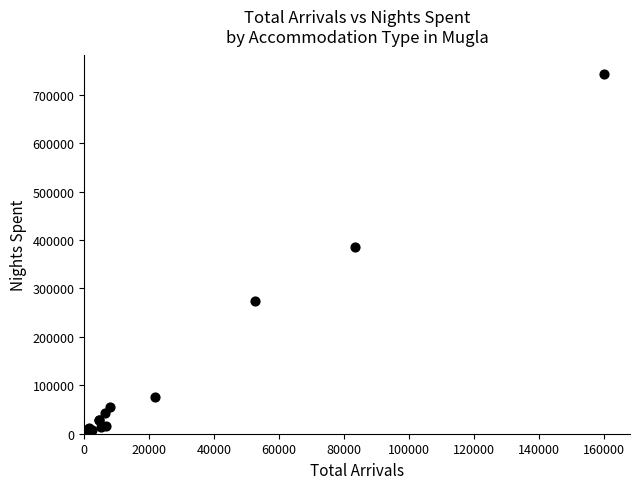

What Y value in the scatter plot is closest to 372007?

385687